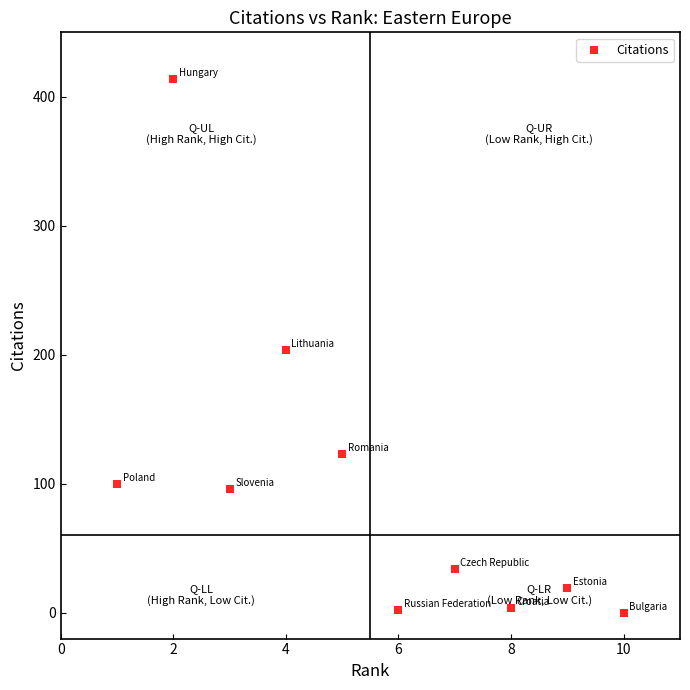

What is the average Y value?

100